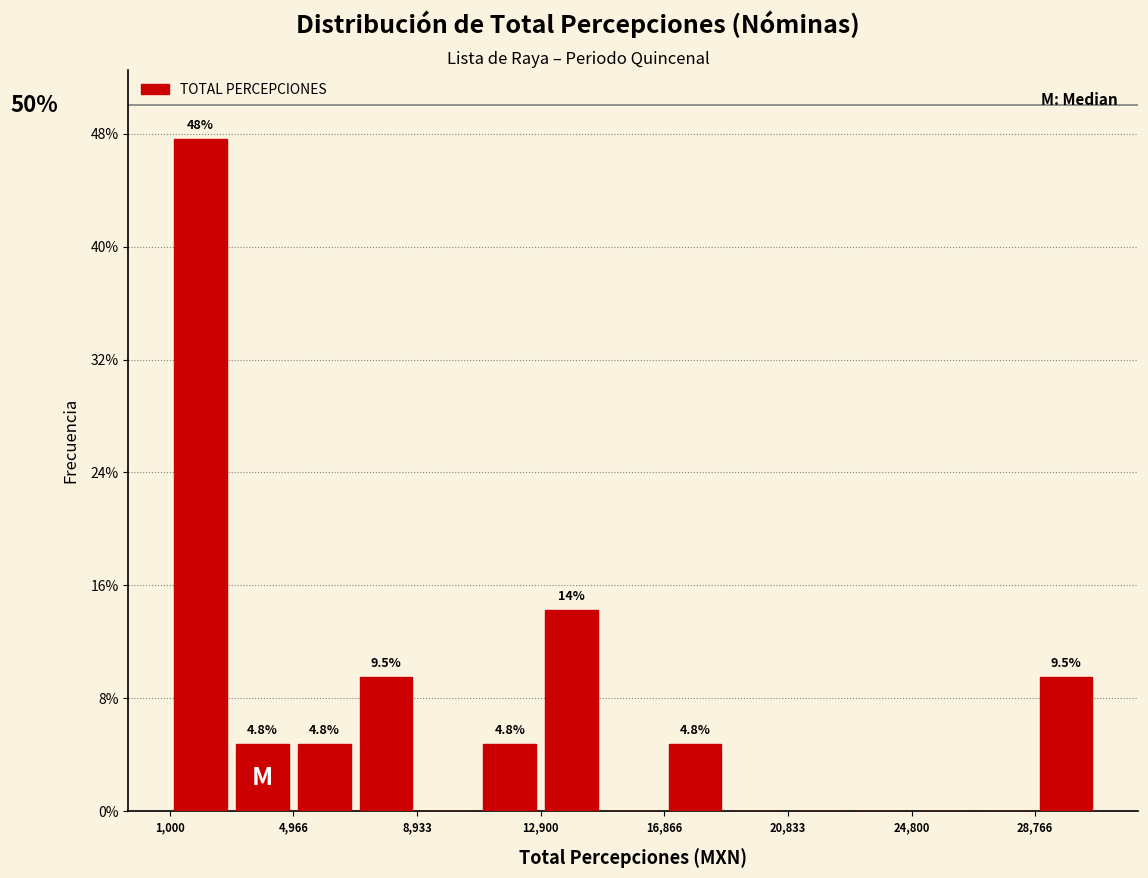

Read against the x-axis, roughly where is the centre of the tallest bar?

2000